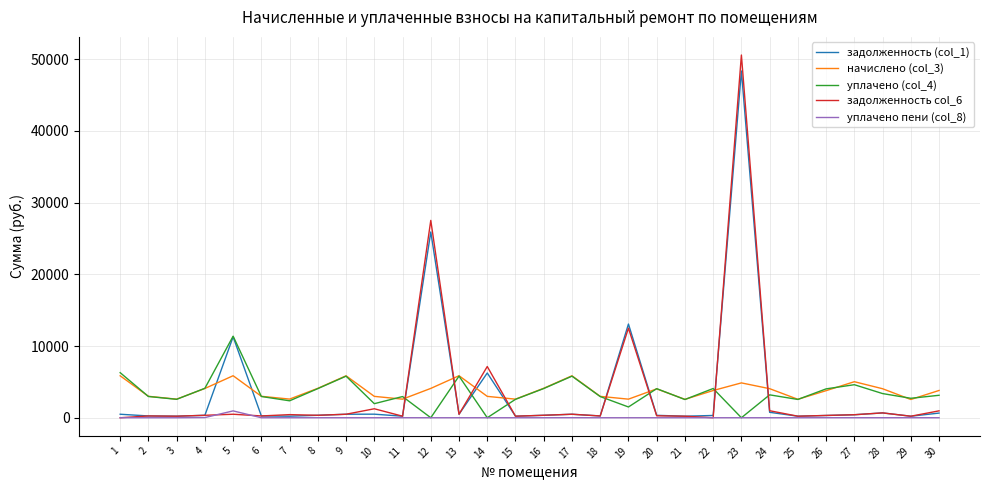

Which series has the largest range (max minus min)?

задолженность col_6